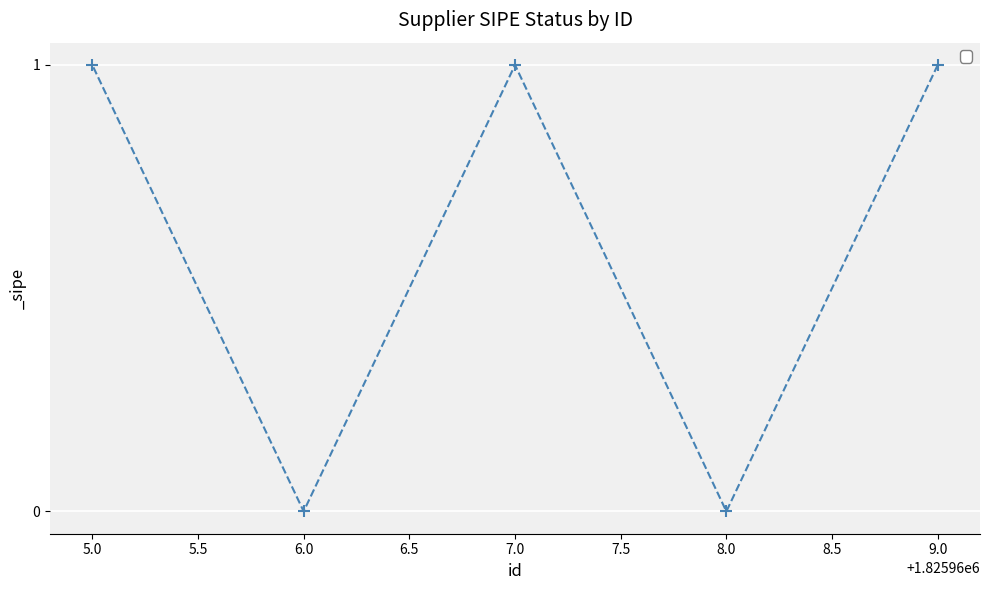

How many lines are shown in the chart?

1